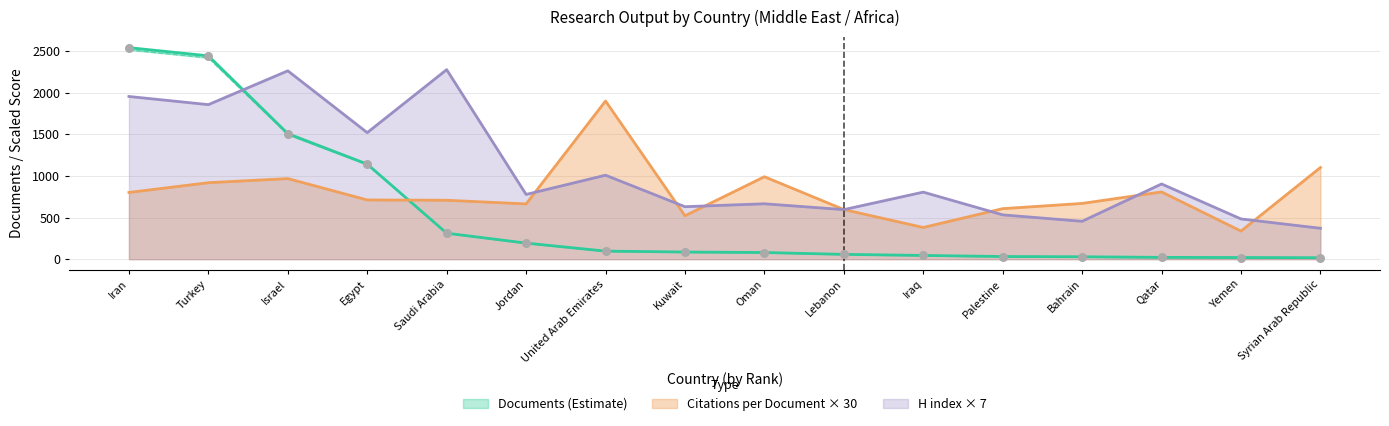

Which series reaches the minimum Y coordinate?

Documents